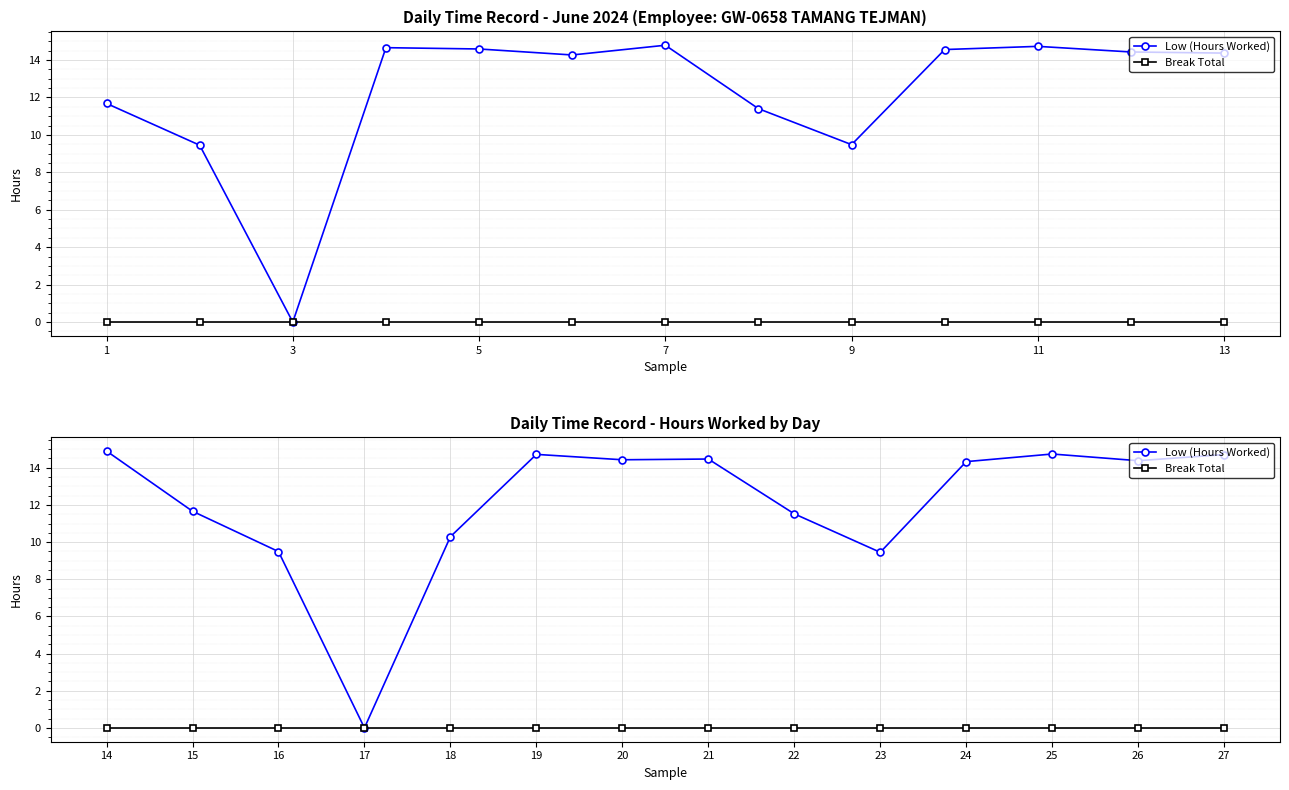

True or false: Low (Hours Worked) and Break Total intersect in this chart.

False